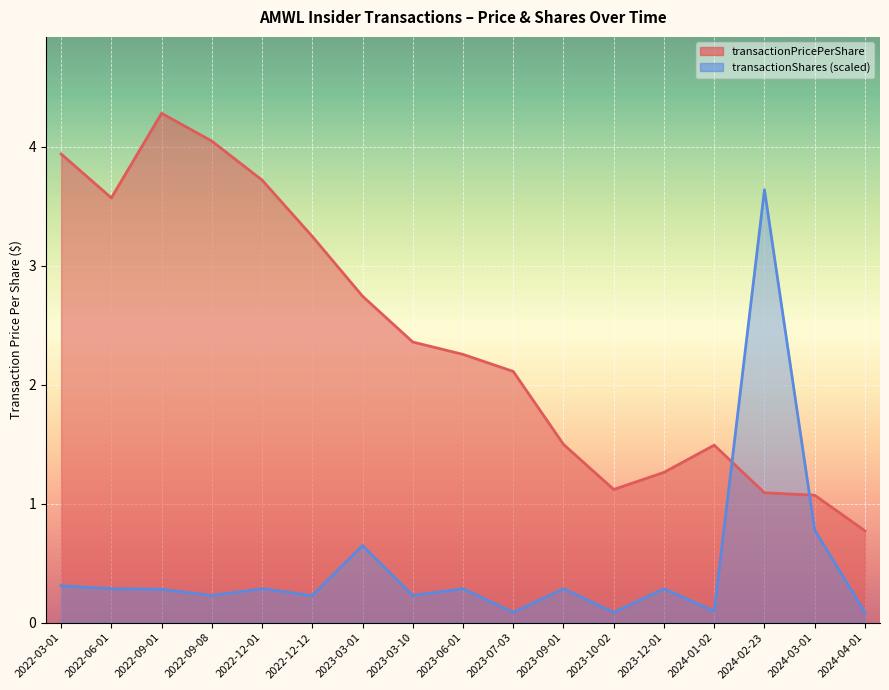

Which series ends up on top after the final intersection of transactionShares and transactionPricePerShare?

transactionPricePerShare